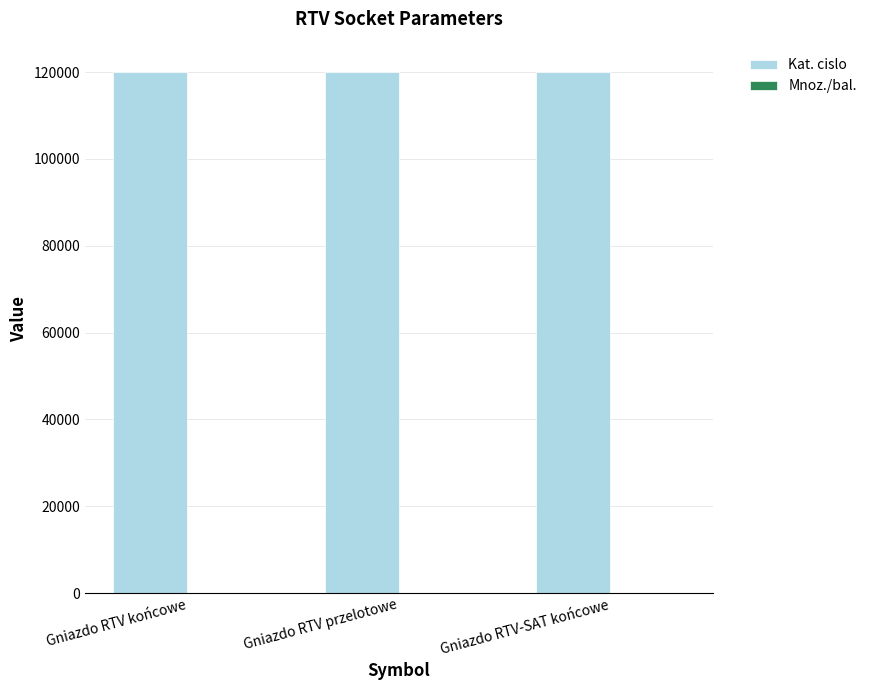

The Kat. cislo series shows 120036 at Gniazdo RTV końcowe. True or false?

True